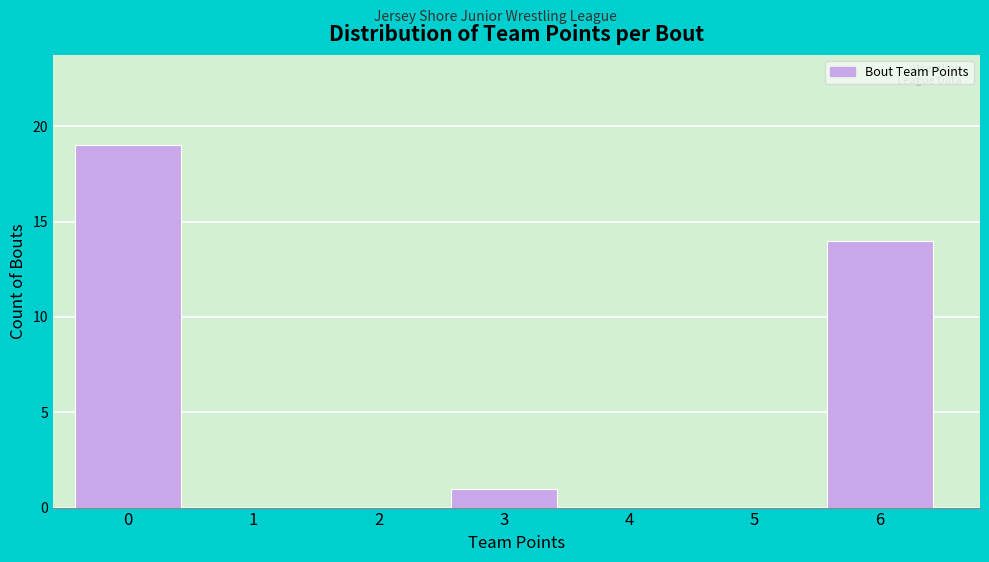

Reading left to right, transcribe this chart: for each bar, give the range it covers on the x-axis and its height. The values are not printed on the chart, so give them approximately, as read against the axis.

-0.5 to 0.5: 19
0.5 to 1.5: 0
1.5 to 2.5: 0
2.5 to 3.5: 1
3.5 to 4.5: 0
4.5 to 5.5: 0
5.5 to 6.5: 14